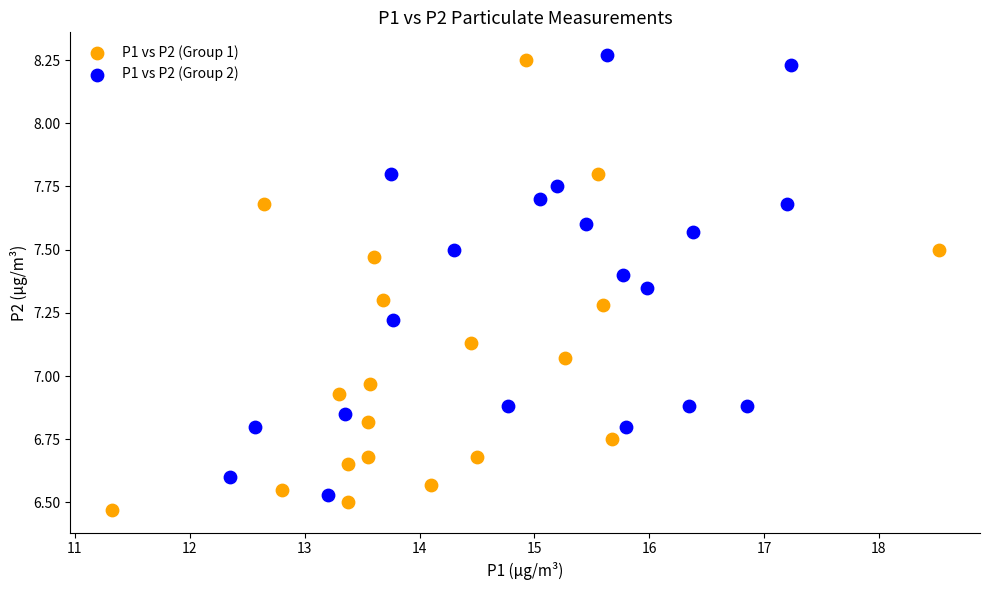

What are all the series names shown in the legend?

P1 vs P2 (Group 1), P1 vs P2 (Group 2)